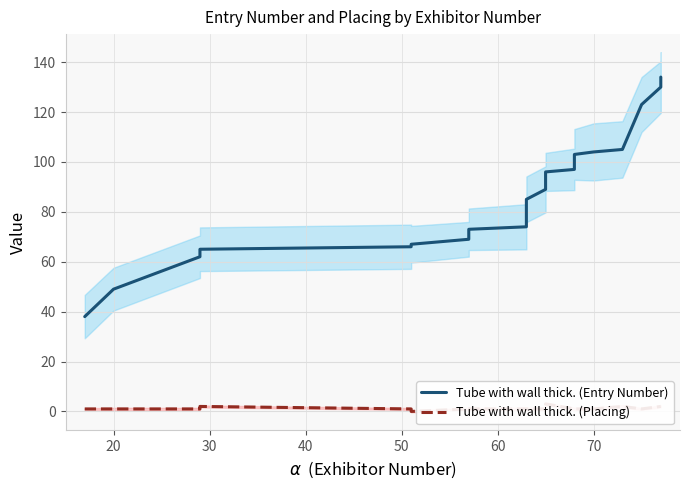

How many lines are shown in the chart?

2